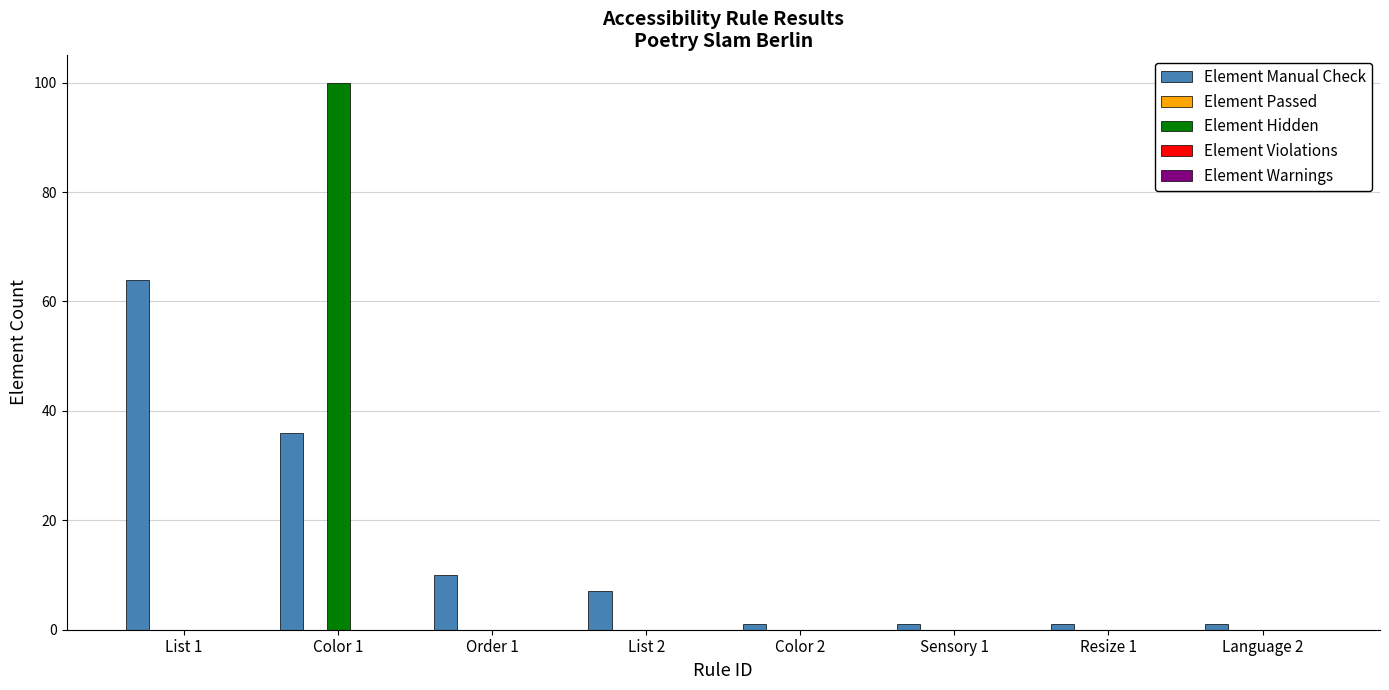

At which label does Element Hidden reach its peak?

Color 1